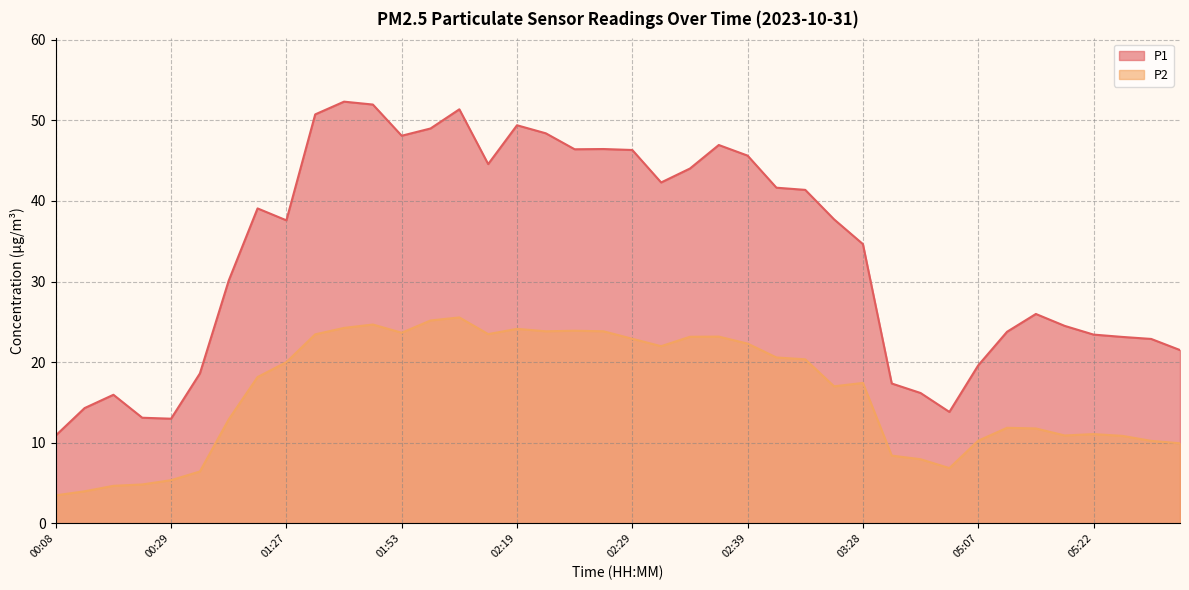

What are all the series names shown in the legend?

P1, P2